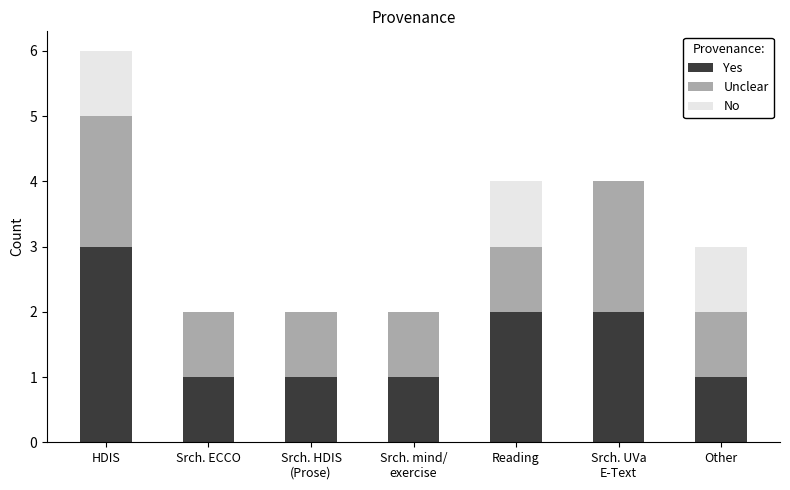

What is the highest value of the Yes series?

3